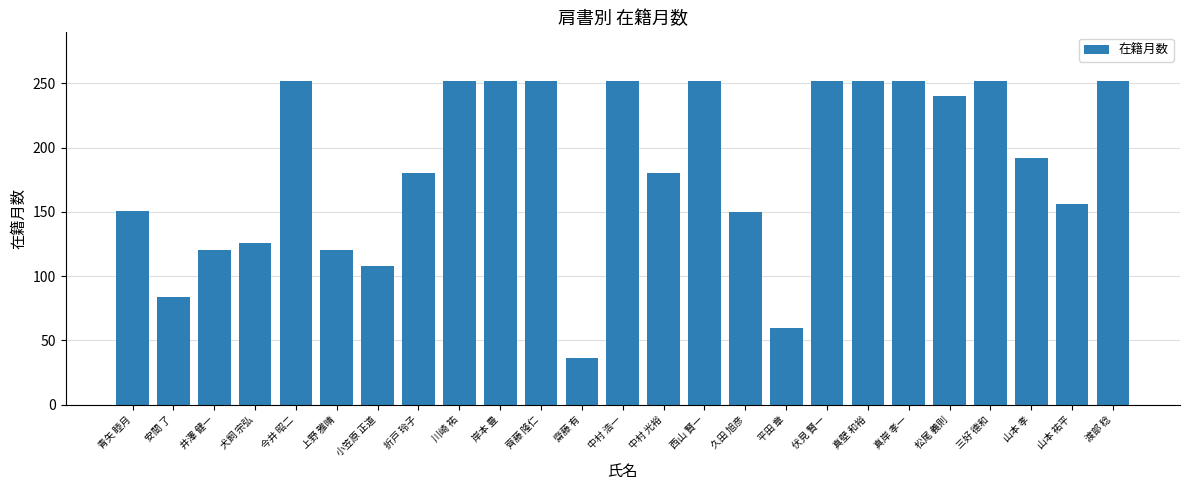

Read the value at 犬飼 宗弘.

126